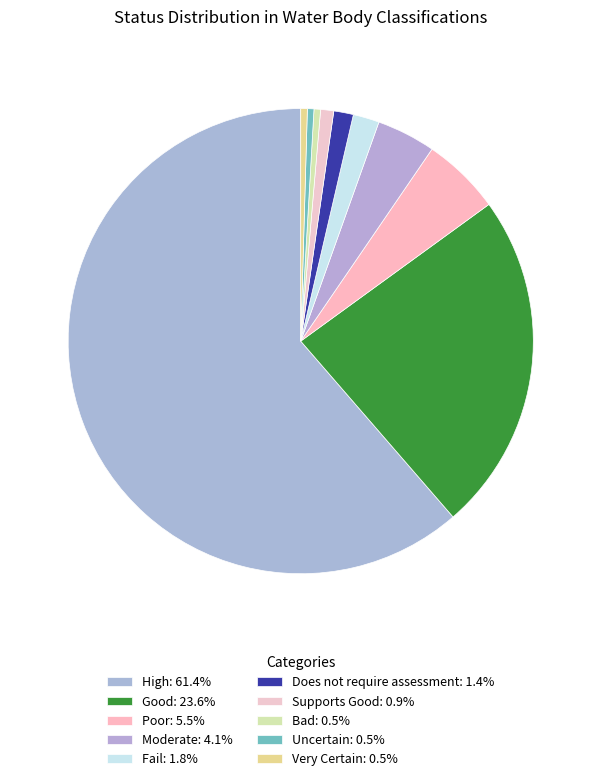

Rank the categories by value from highest to lowest.

High, Good, Poor, Moderate, Fail, Does not require assessment, Supports Good, Bad, Uncertain, Very Certain